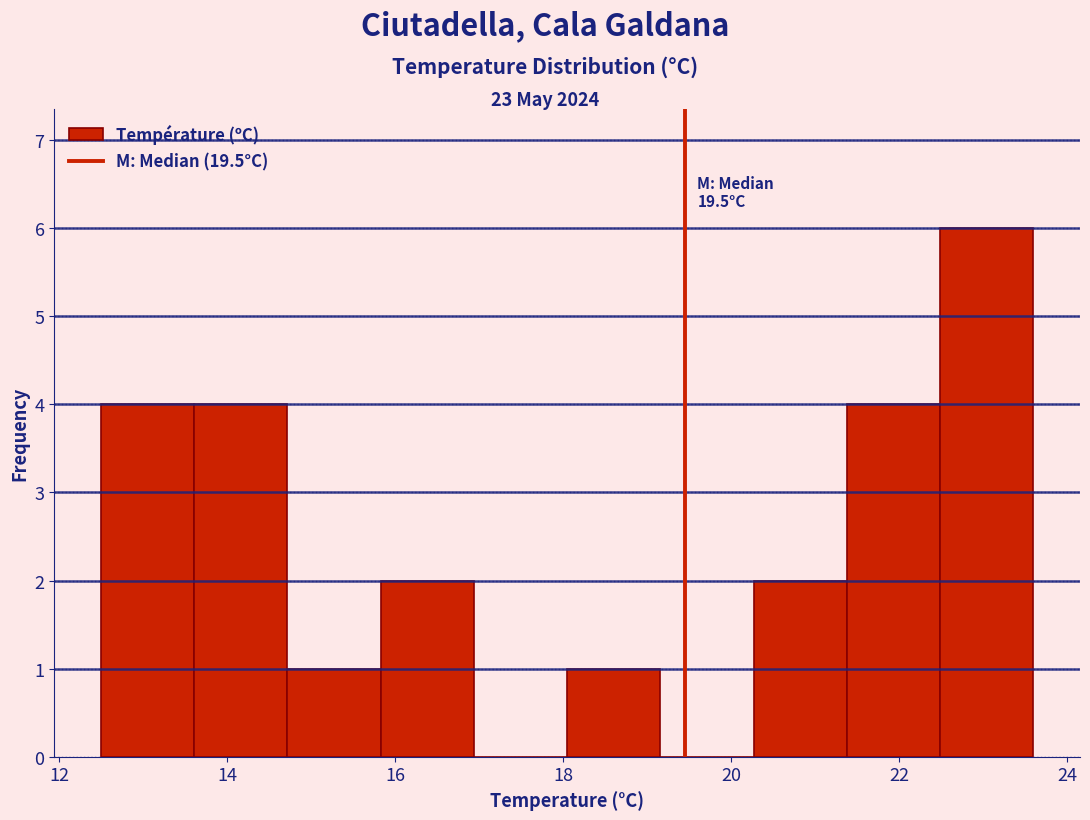

Over which range of the x-axis is the bar tallest?

22.4 to 23.6